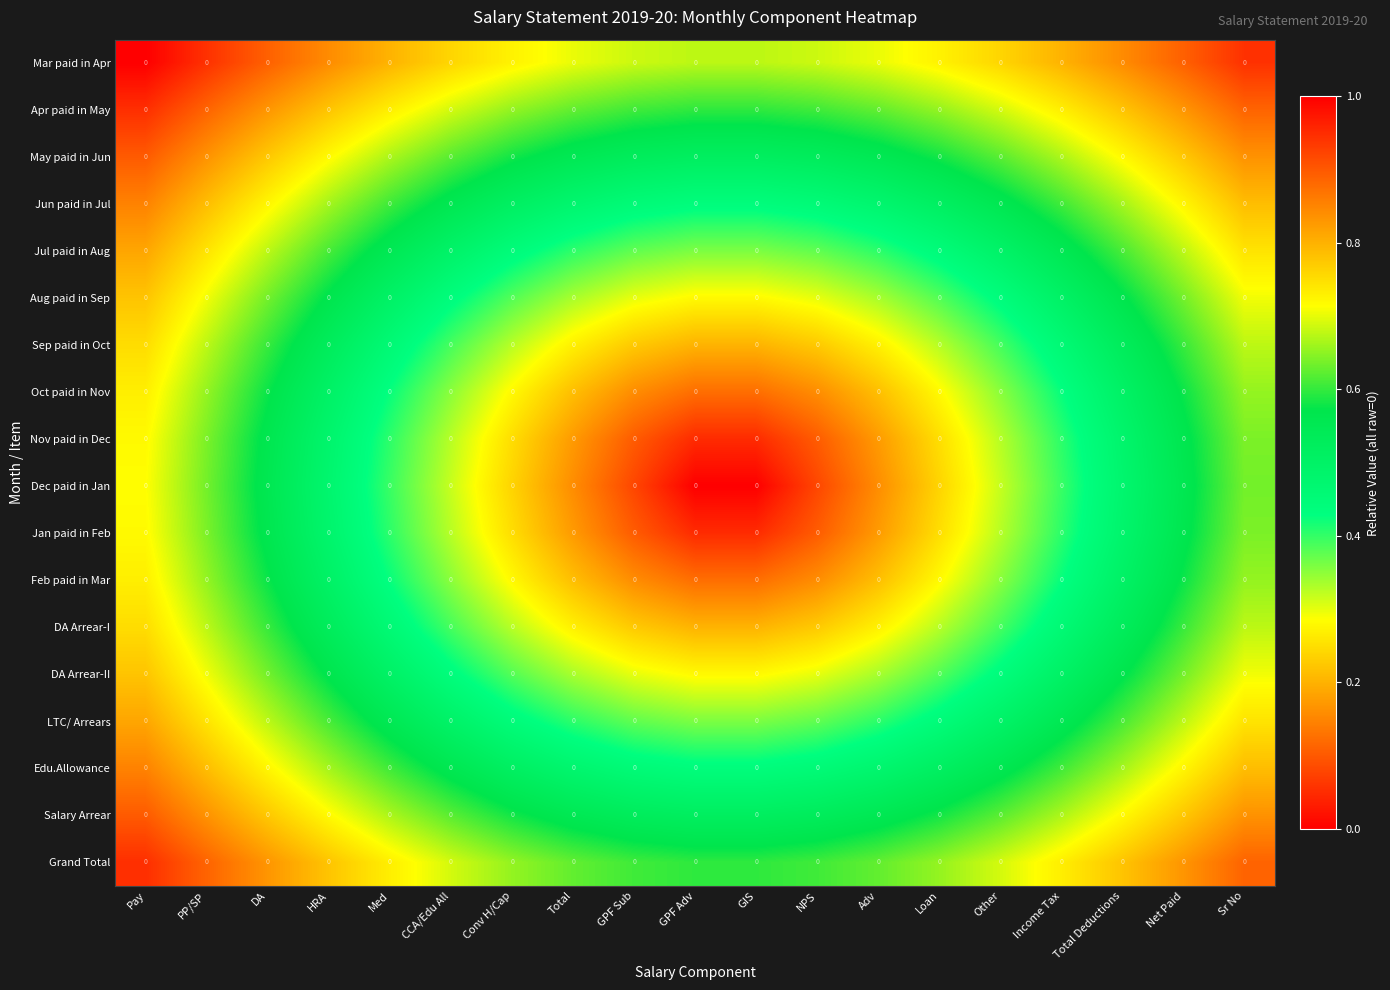

Reading left to right, transcribe all the data shown in this chart.

Mar paid in Apr: Pay=0.0	PP/SP=0.0	DA=0.0	HRA=0.0	Med=0.0	CCA/Edu All=0.0	Conv H/Cap=0.0	Total=0.0	GPF Sub=0.0	GPF Adv=0.0	GIS=0.0	NPS=0.0	Adv=0.0	Loan=0.0	Other=0.0	Income Tax=0.0	Total Deductions=0.0	Net Paid=0.0	Sr No=0.0
Apr paid in May: Pay=0.0	PP/SP=0.0	DA=0.0	HRA=0.0	Med=0.0	CCA/Edu All=0.0	Conv H/Cap=0.0	Total=0.0	GPF Sub=0.0	GPF Adv=0.0	GIS=0.0	NPS=0.0	Adv=0.0	Loan=0.0	Other=0.0	Income Tax=0.0	Total Deductions=0.0	Net Paid=0.0	Sr No=0.0
May paid in Jun: Pay=0.0	PP/SP=0.0	DA=0.0	HRA=0.0	Med=0.0	CCA/Edu All=0.0	Conv H/Cap=0.0	Total=0.0	GPF Sub=0.0	GPF Adv=0.0	GIS=0.0	NPS=0.0	Adv=0.0	Loan=0.0	Other=0.0	Income Tax=0.0	Total Deductions=0.0	Net Paid=0.0	Sr No=0.0
Jun paid in Jul: Pay=0.0	PP/SP=0.0	DA=0.0	HRA=0.0	Med=0.0	CCA/Edu All=0.0	Conv H/Cap=0.0	Total=0.0	GPF Sub=0.0	GPF Adv=0.0	GIS=0.0	NPS=0.0	Adv=0.0	Loan=0.0	Other=0.0	Income Tax=0.0	Total Deductions=0.0	Net Paid=0.0	Sr No=0.0
Jul paid in Aug: Pay=0.0	PP/SP=0.0	DA=0.0	HRA=0.0	Med=0.0	CCA/Edu All=0.0	Conv H/Cap=0.0	Total=0.0	GPF Sub=0.0	GPF Adv=0.0	GIS=0.0	NPS=0.0	Adv=0.0	Loan=0.0	Other=0.0	Income Tax=0.0	Total Deductions=0.0	Net Paid=0.0	Sr No=0.0
Aug paid in Sep: Pay=0.0	PP/SP=0.0	DA=0.0	HRA=0.0	Med=0.0	CCA/Edu All=0.0	Conv H/Cap=0.0	Total=0.0	GPF Sub=0.0	GPF Adv=0.0	GIS=0.0	NPS=0.0	Adv=0.0	Loan=0.0	Other=0.0	Income Tax=0.0	Total Deductions=0.0	Net Paid=0.0	Sr No=0.0
Sep paid in Oct: Pay=0.0	PP/SP=0.0	DA=0.0	HRA=0.0	Med=0.0	CCA/Edu All=0.0	Conv H/Cap=0.0	Total=0.0	GPF Sub=0.0	GPF Adv=0.0	GIS=0.0	NPS=0.0	Adv=0.0	Loan=0.0	Other=0.0	Income Tax=0.0	Total Deductions=0.0	Net Paid=0.0	Sr No=0.0
Oct paid in Nov: Pay=0.0	PP/SP=0.0	DA=0.0	HRA=0.0	Med=0.0	CCA/Edu All=0.0	Conv H/Cap=0.0	Total=0.0	GPF Sub=0.0	GPF Adv=0.0	GIS=0.0	NPS=0.0	Adv=0.0	Loan=0.0	Other=0.0	Income Tax=0.0	Total Deductions=0.0	Net Paid=0.0	Sr No=0.0
Nov paid in Dec: Pay=0.0	PP/SP=0.0	DA=0.0	HRA=0.0	Med=0.0	CCA/Edu All=0.0	Conv H/Cap=0.0	Total=0.0	GPF Sub=0.0	GPF Adv=0.0	GIS=0.0	NPS=0.0	Adv=0.0	Loan=0.0	Other=0.0	Income Tax=0.0	Total Deductions=0.0	Net Paid=0.0	Sr No=0.0
Dec paid in Jan: Pay=0.0	PP/SP=0.0	DA=0.0	HRA=0.0	Med=0.0	CCA/Edu All=0.0	Conv H/Cap=0.0	Total=0.0	GPF Sub=0.0	GPF Adv=0.0	GIS=0.0	NPS=0.0	Adv=0.0	Loan=0.0	Other=0.0	Income Tax=0.0	Total Deductions=0.0	Net Paid=0.0	Sr No=0.0
Jan paid in Feb: Pay=0.0	PP/SP=0.0	DA=0.0	HRA=0.0	Med=0.0	CCA/Edu All=0.0	Conv H/Cap=0.0	Total=0.0	GPF Sub=0.0	GPF Adv=0.0	GIS=0.0	NPS=0.0	Adv=0.0	Loan=0.0	Other=0.0	Income Tax=0.0	Total Deductions=0.0	Net Paid=0.0	Sr No=0.0
Feb paid in Mar: Pay=0.0	PP/SP=0.0	DA=0.0	HRA=0.0	Med=0.0	CCA/Edu All=0.0	Conv H/Cap=0.0	Total=0.0	GPF Sub=0.0	GPF Adv=0.0	GIS=0.0	NPS=0.0	Adv=0.0	Loan=0.0	Other=0.0	Income Tax=0.0	Total Deductions=0.0	Net Paid=0.0	Sr No=0.0
DA Arrear-I: Pay=0.0	PP/SP=0.0	DA=0.0	HRA=0.0	Med=0.0	CCA/Edu All=0.0	Conv H/Cap=0.0	Total=0.0	GPF Sub=0.0	GPF Adv=0.0	GIS=0.0	NPS=0.0	Adv=0.0	Loan=0.0	Other=0.0	Income Tax=0.0	Total Deductions=0.0	Net Paid=0.0	Sr No=0.0
DA Arrear-II: Pay=0.0	PP/SP=0.0	DA=0.0	HRA=0.0	Med=0.0	CCA/Edu All=0.0	Conv H/Cap=0.0	Total=0.0	GPF Sub=0.0	GPF Adv=0.0	GIS=0.0	NPS=0.0	Adv=0.0	Loan=0.0	Other=0.0	Income Tax=0.0	Total Deductions=0.0	Net Paid=0.0	Sr No=0.0
LTC/ Arrears: Pay=0.0	PP/SP=0.0	DA=0.0	HRA=0.0	Med=0.0	CCA/Edu All=0.0	Conv H/Cap=0.0	Total=0.0	GPF Sub=0.0	GPF Adv=0.0	GIS=0.0	NPS=0.0	Adv=0.0	Loan=0.0	Other=0.0	Income Tax=0.0	Total Deductions=0.0	Net Paid=0.0	Sr No=0.0
Edu.Allowance: Pay=0.0	PP/SP=0.0	DA=0.0	HRA=0.0	Med=0.0	CCA/Edu All=0.0	Conv H/Cap=0.0	Total=0.0	GPF Sub=0.0	GPF Adv=0.0	GIS=0.0	NPS=0.0	Adv=0.0	Loan=0.0	Other=0.0	Income Tax=0.0	Total Deductions=0.0	Net Paid=0.0	Sr No=0.0
Salary Arrear: Pay=0.0	PP/SP=0.0	DA=0.0	HRA=0.0	Med=0.0	CCA/Edu All=0.0	Conv H/Cap=0.0	Total=0.0	GPF Sub=0.0	GPF Adv=0.0	GIS=0.0	NPS=0.0	Adv=0.0	Loan=0.0	Other=0.0	Income Tax=0.0	Total Deductions=0.0	Net Paid=0.0	Sr No=0.0
Grand Total: Pay=0.0	PP/SP=0.0	DA=0.0	HRA=0.0	Med=0.0	CCA/Edu All=0.0	Conv H/Cap=0.0	Total=0.0	GPF Sub=0.0	GPF Adv=0.0	GIS=0.0	NPS=0.0	Adv=0.0	Loan=0.0	Other=0.0	Income Tax=0.0	Total Deductions=0.0	Net Paid=0.0	Sr No=0.0